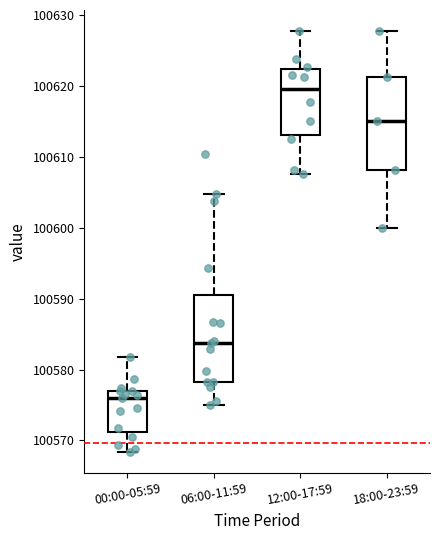

Where does the lower whisker of the box for 18:00-23:59 end on the y-axis? The values are not printed on the chart, so give them approximately, as read against the axis.

100600